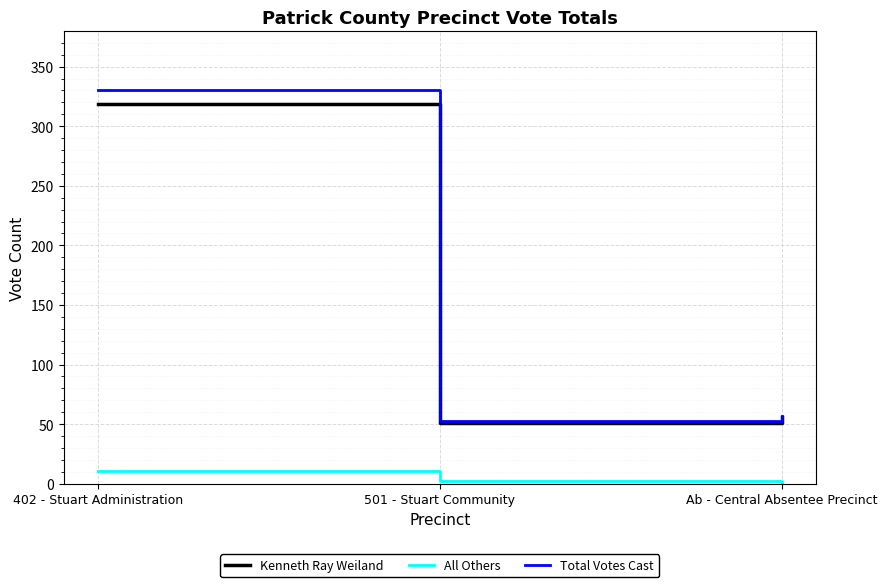

Rank the series by their maximum value, from lowest to highest.

All Others, Kenneth Ray Weiland, Total Votes Cast